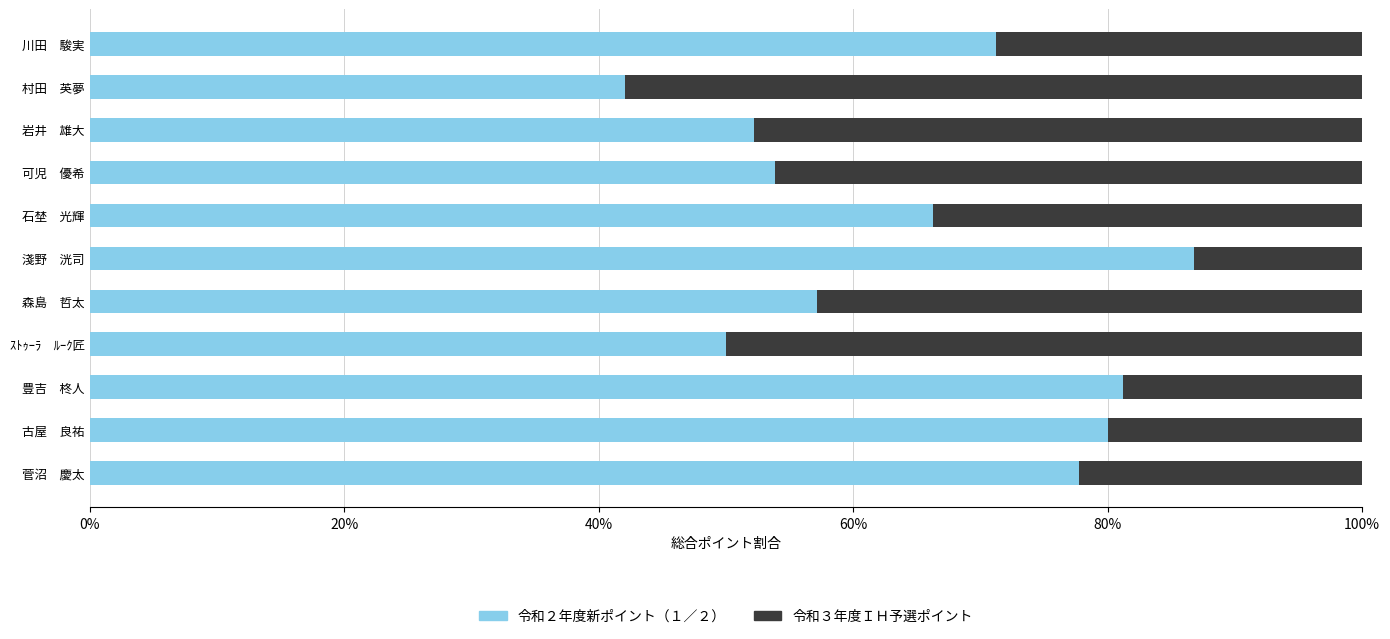

Which category has the lowest value in the 令和２年度新ポイント（１／２） series?

村田　英夢